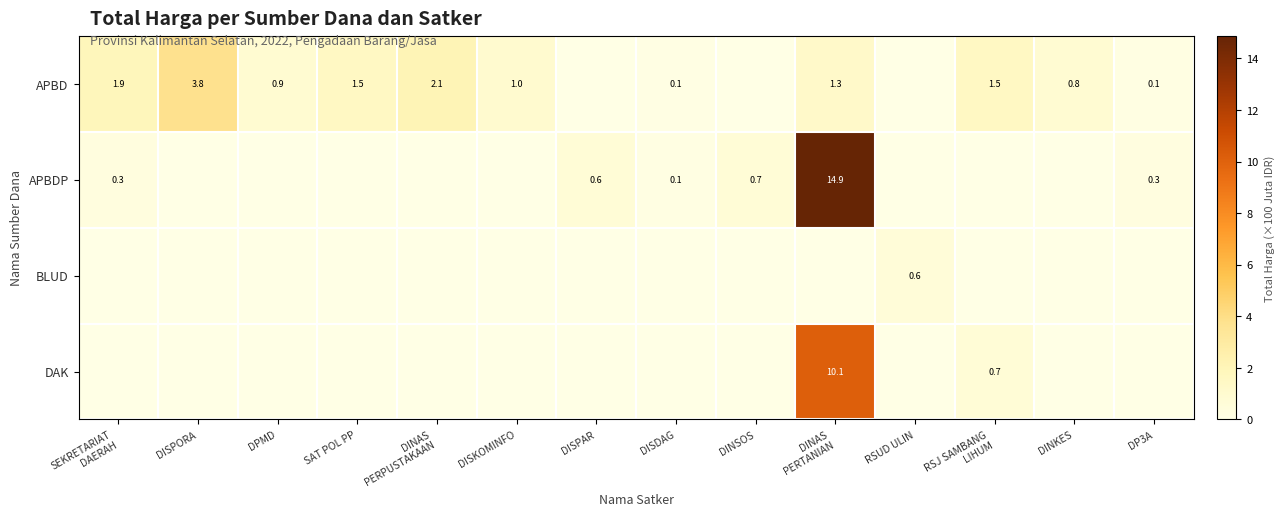

At which label is DAK closest to 5?

RSJ SAMBANG LIHUM